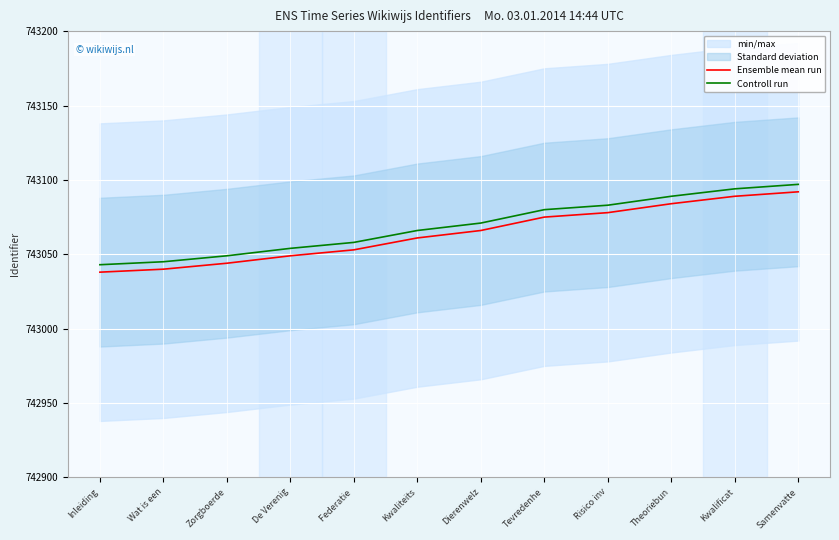

What is the maximum value for Ensemble mean run?

743092